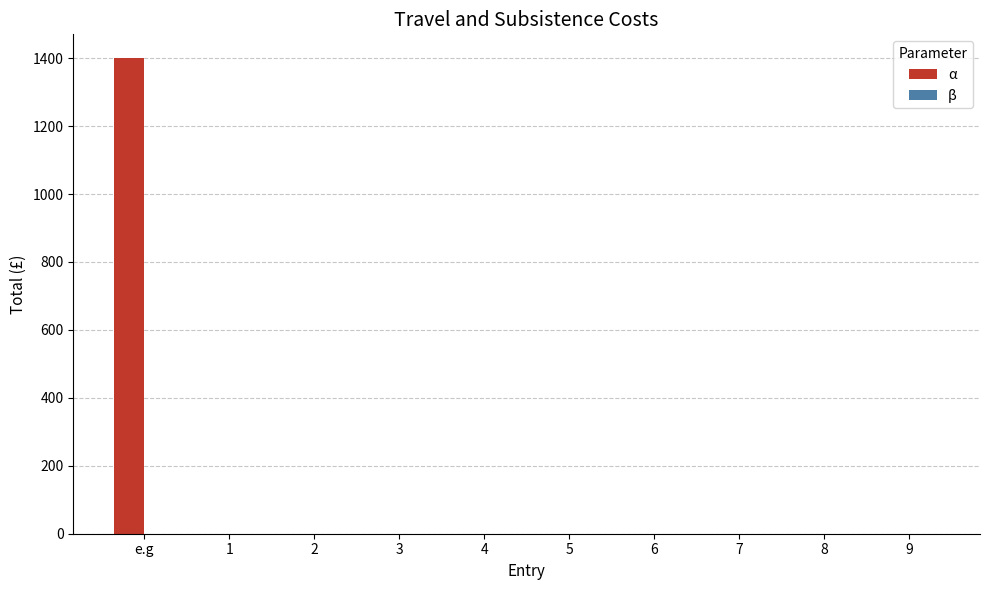

What is the maximum value shown in the chart?

1400